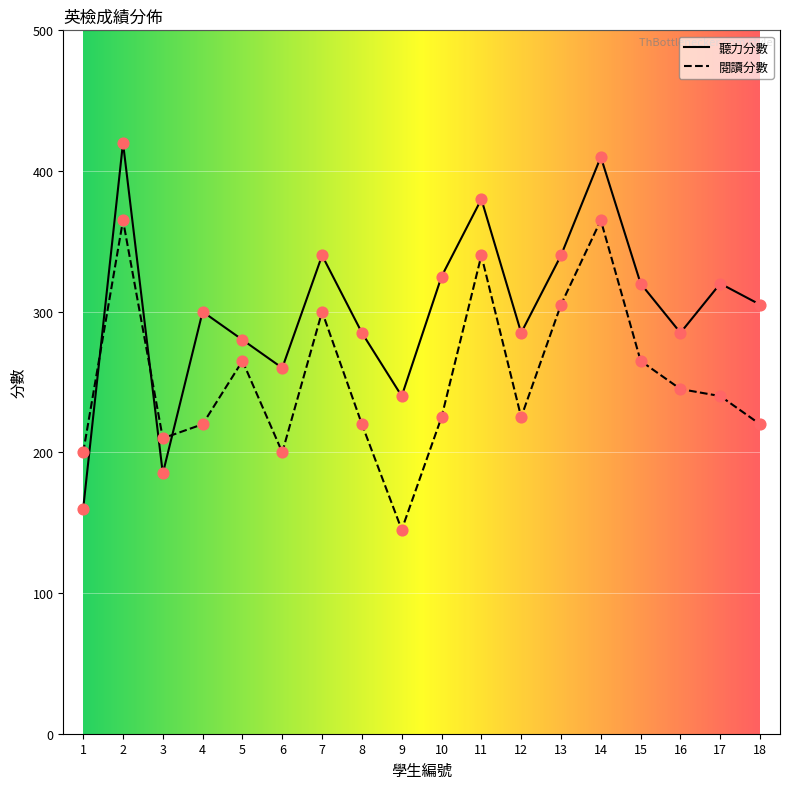

Which series has the largest total across all categories?

聽力分數